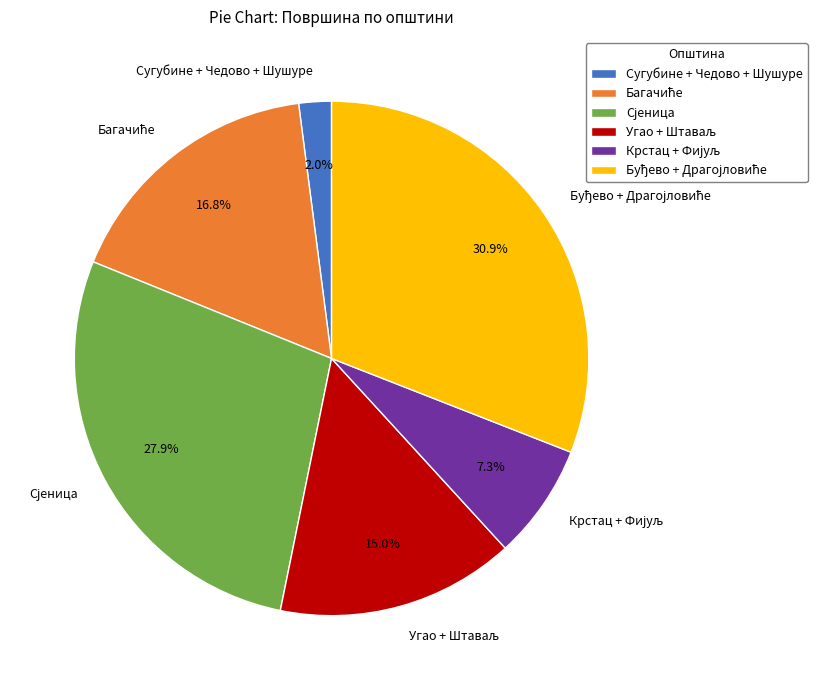

Is there a majority slice in this chart?

No